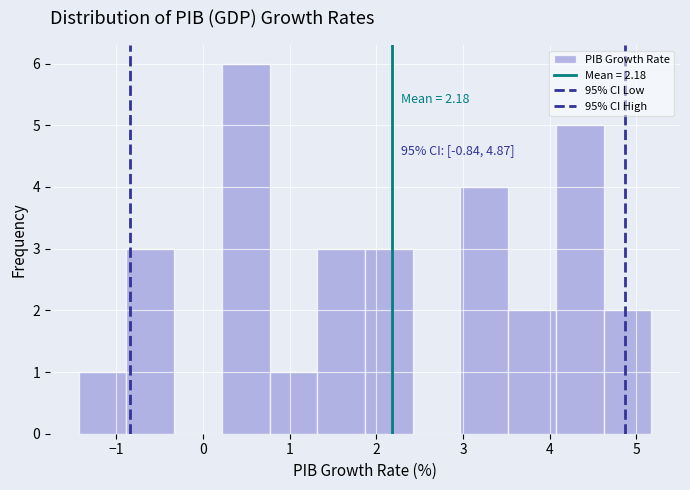

Which range on the x-axis has the tallest bar?

0.2 to 0.8